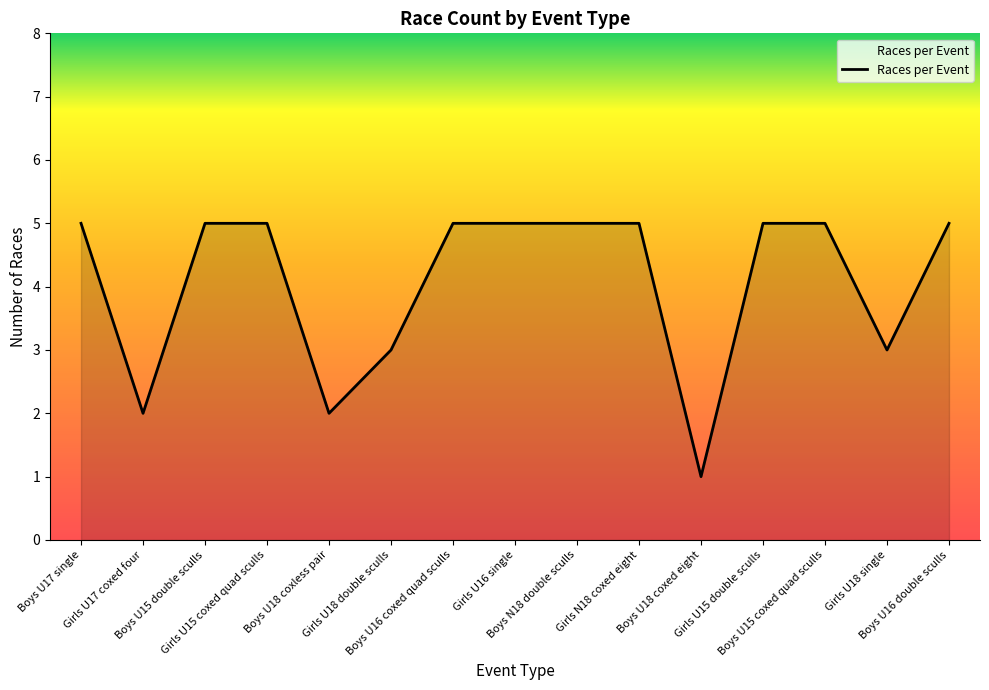

Reading left to right, transcribe all the data shown in this chart.

5	2	5	5	2	3	5	5	5	5	1	5	5	3	5